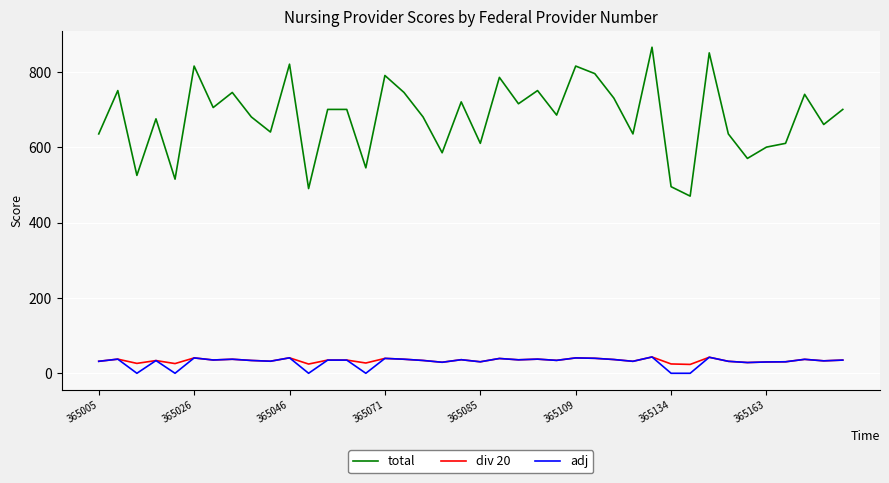

At how many categories does at least one series exceed 589?

32